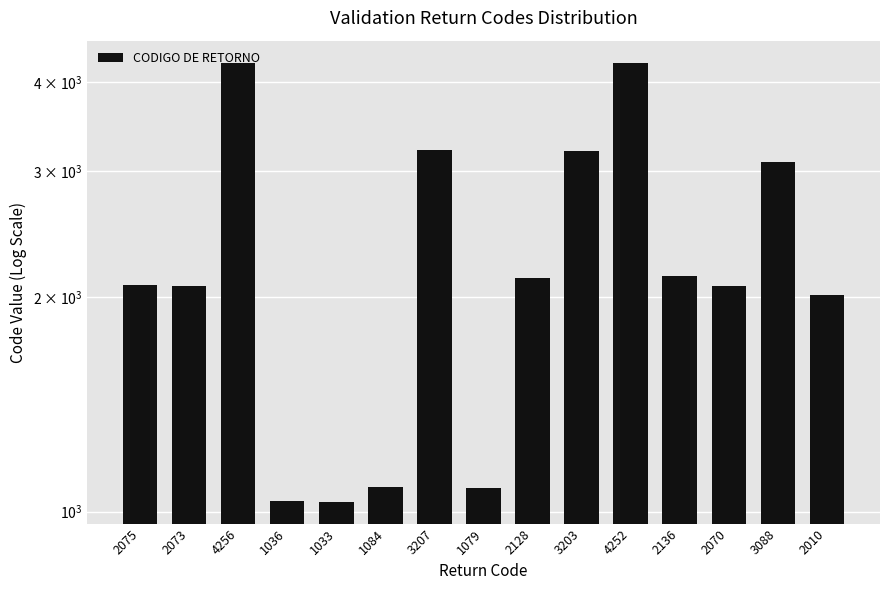

What is the smallest value displayed?

1033